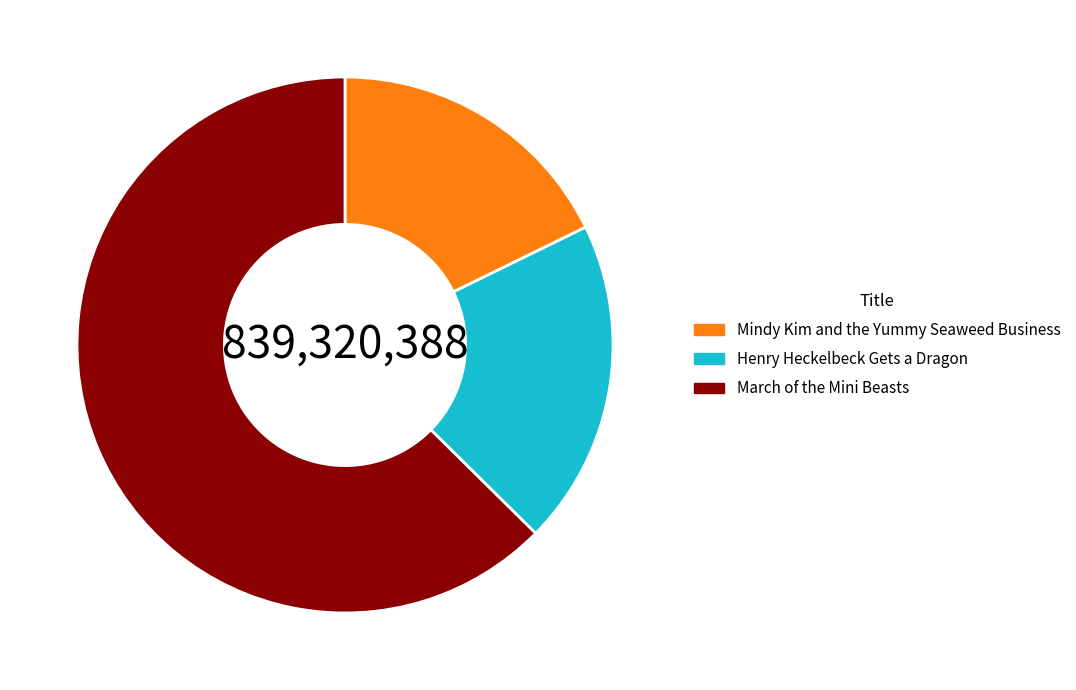

Is there a majority slice in this chart?

Yes